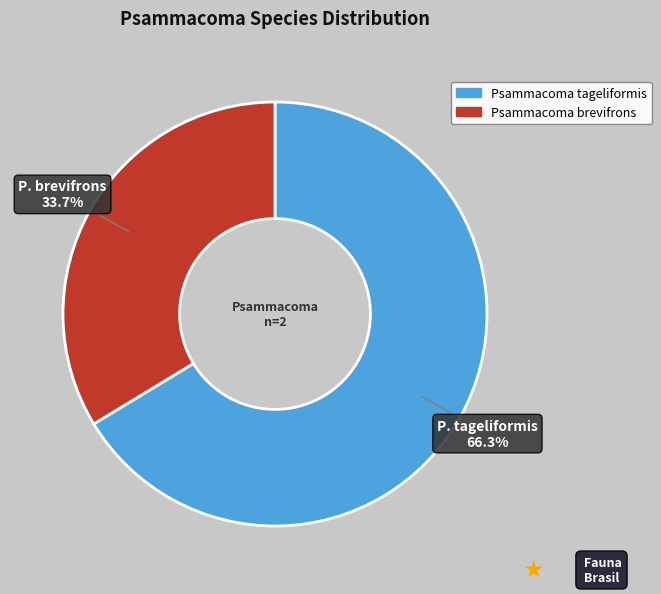

To the nearest percent, what is the average slice percentage?

50%